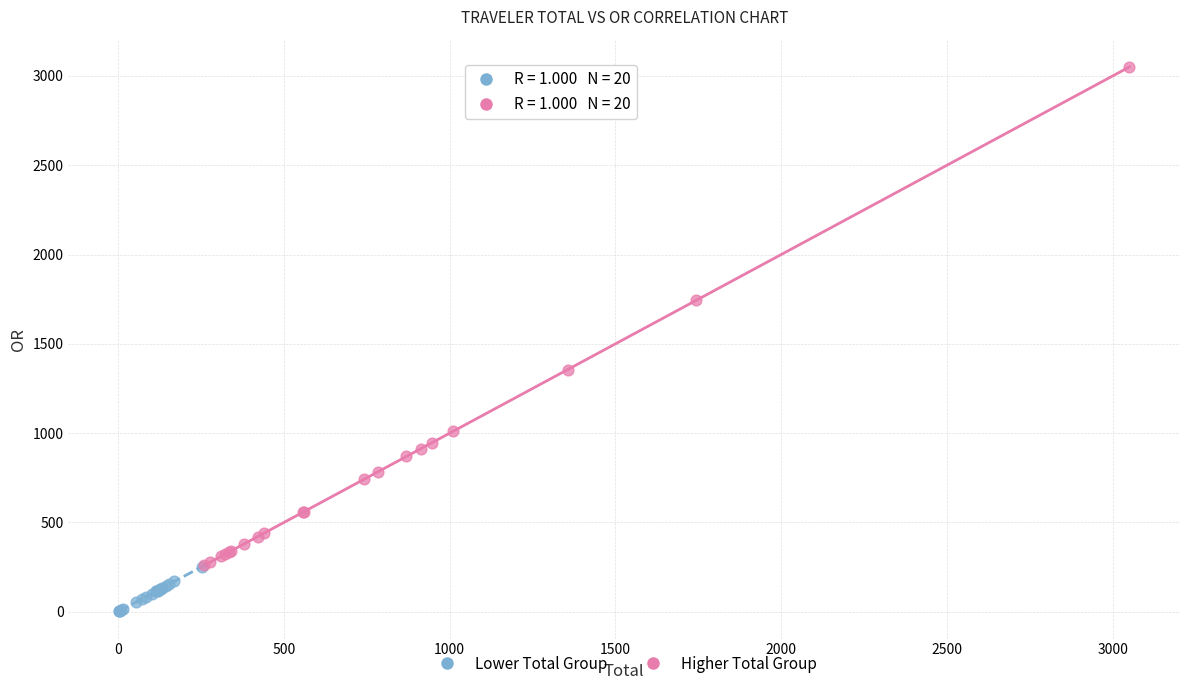

Which series reaches the maximum Y coordinate?

Higher Total Group